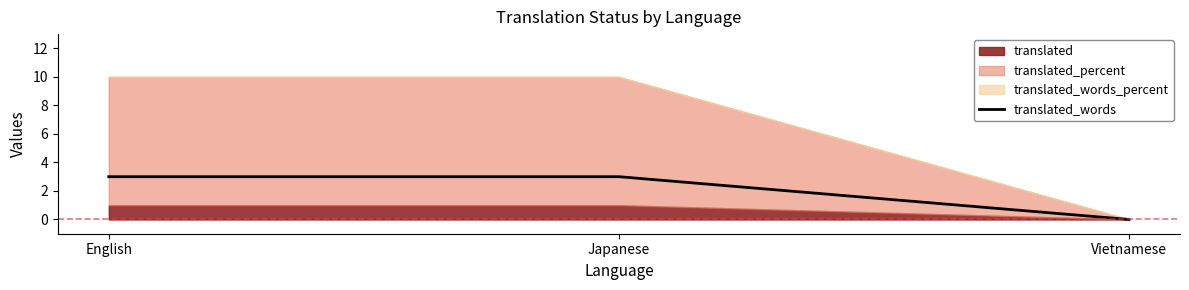

What position from the left is English?

1